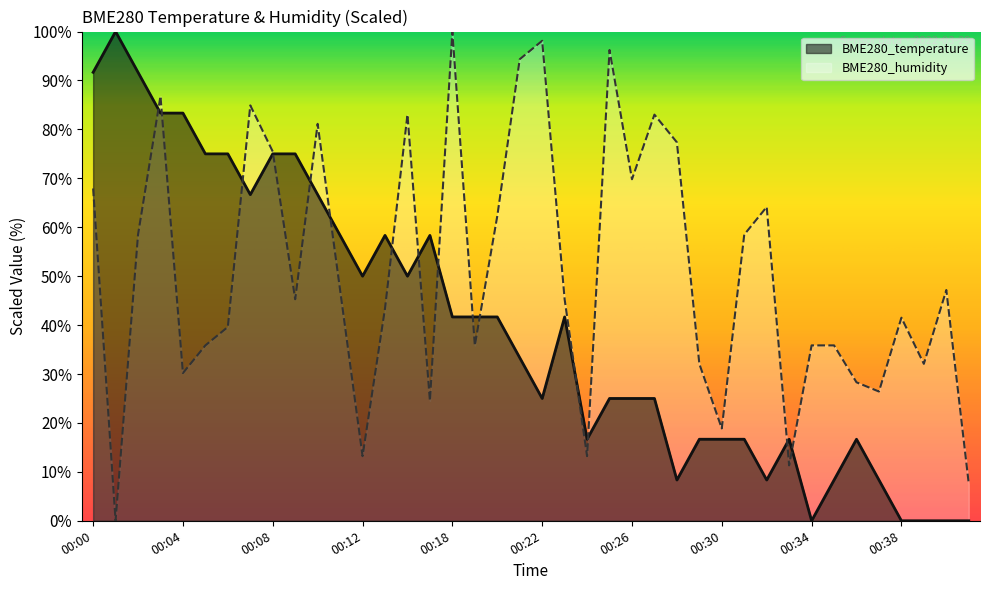

How many categories are shown in the chart?

40